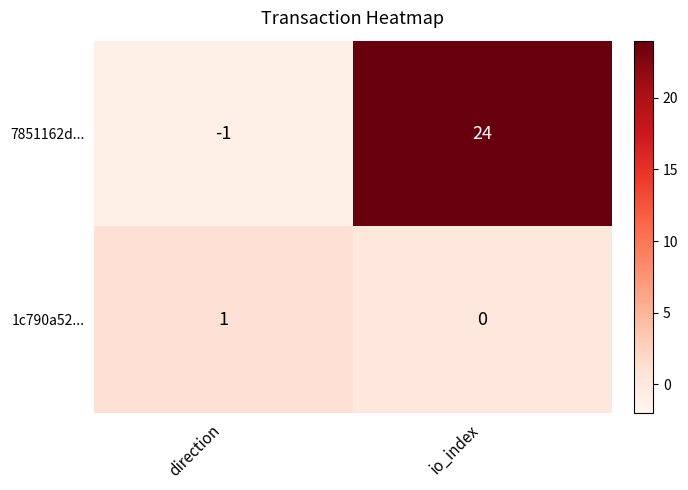

How many distinct data groups are displayed?

2